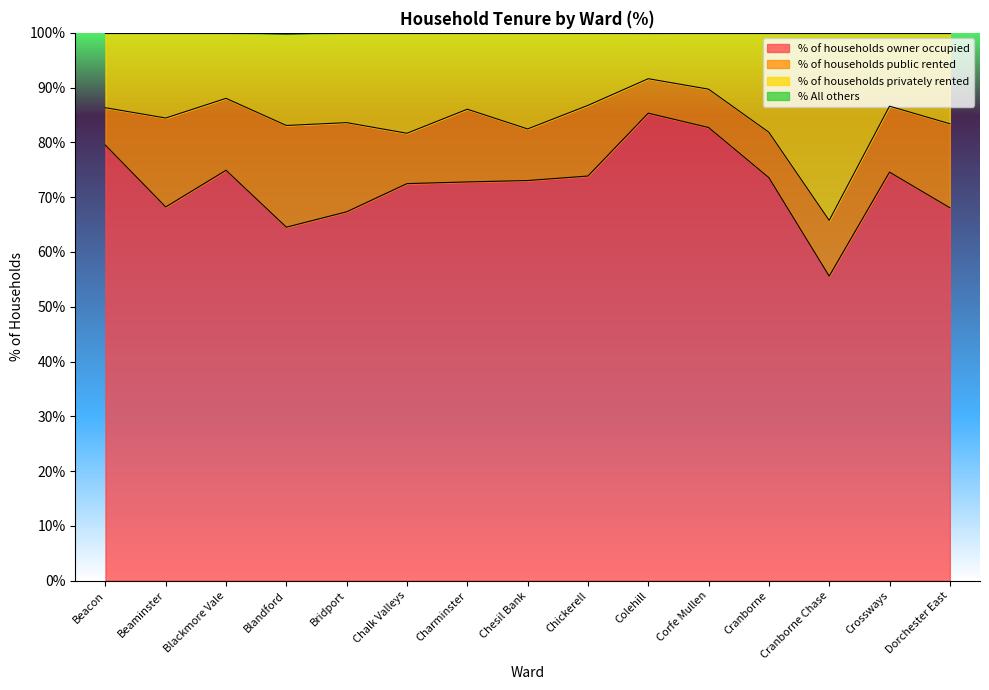

What is the difference between the maximum and minimum values in the % of households owner occupied series?

29.7